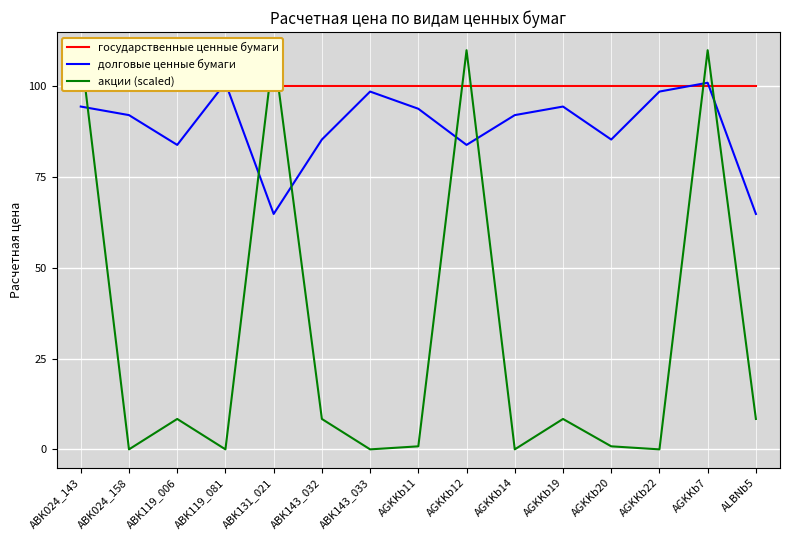

What is the average value of the государственные ценные бумаги series?

100.0